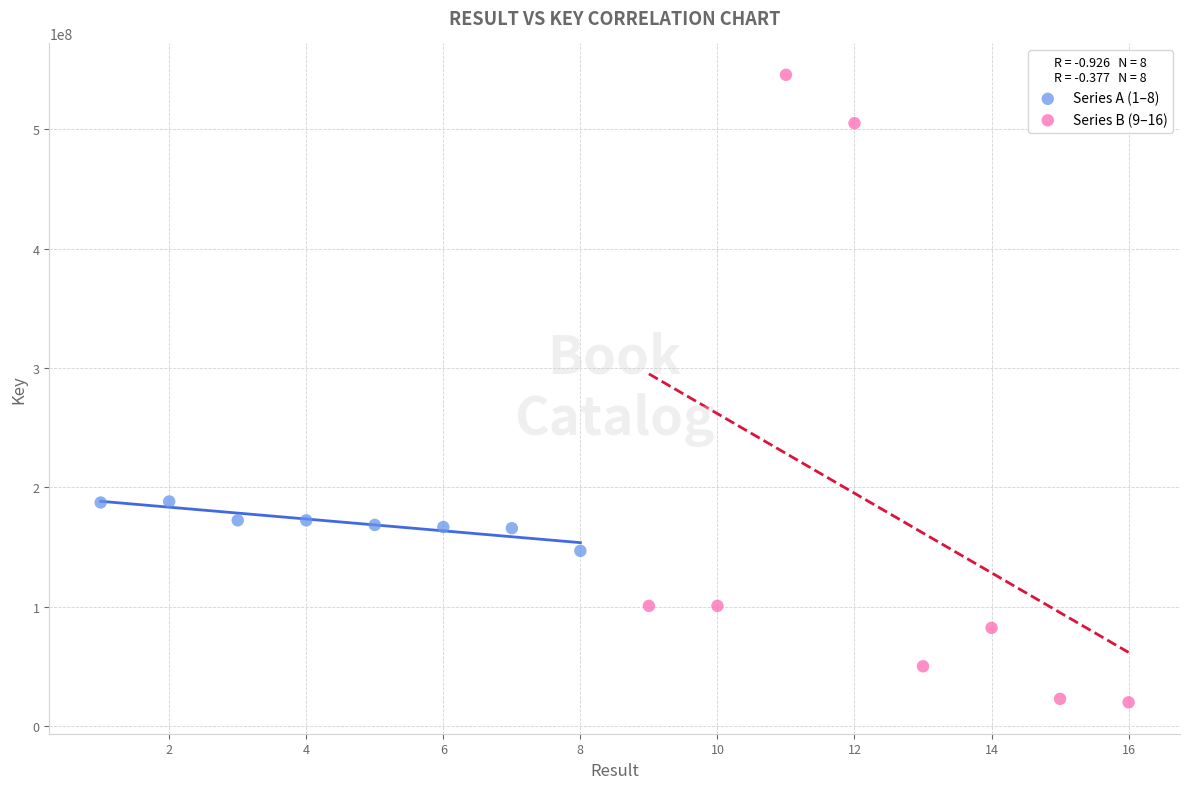

Which series reaches the maximum Y coordinate?

Series B (9–16)